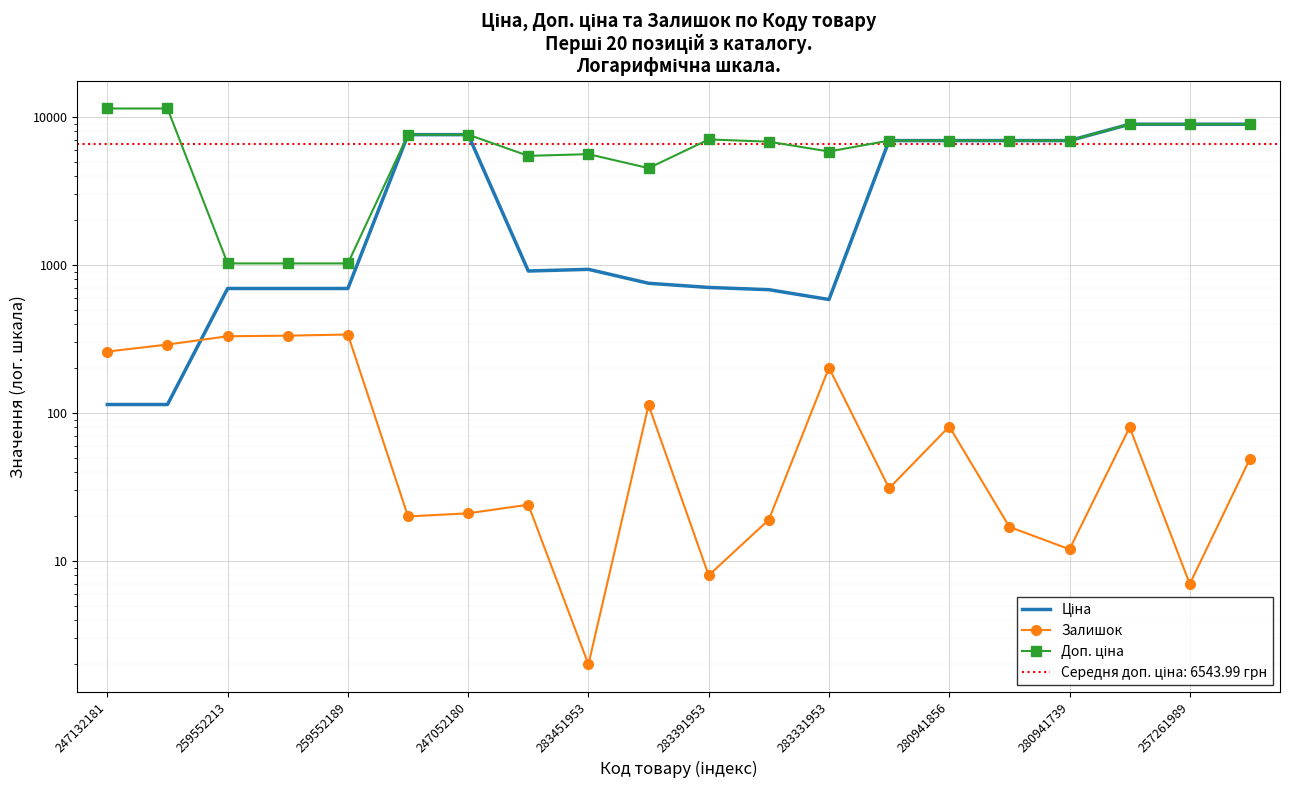

Rank the series by their average value, from lowest to highest.

Залишок, Ціна, Доп. ціна